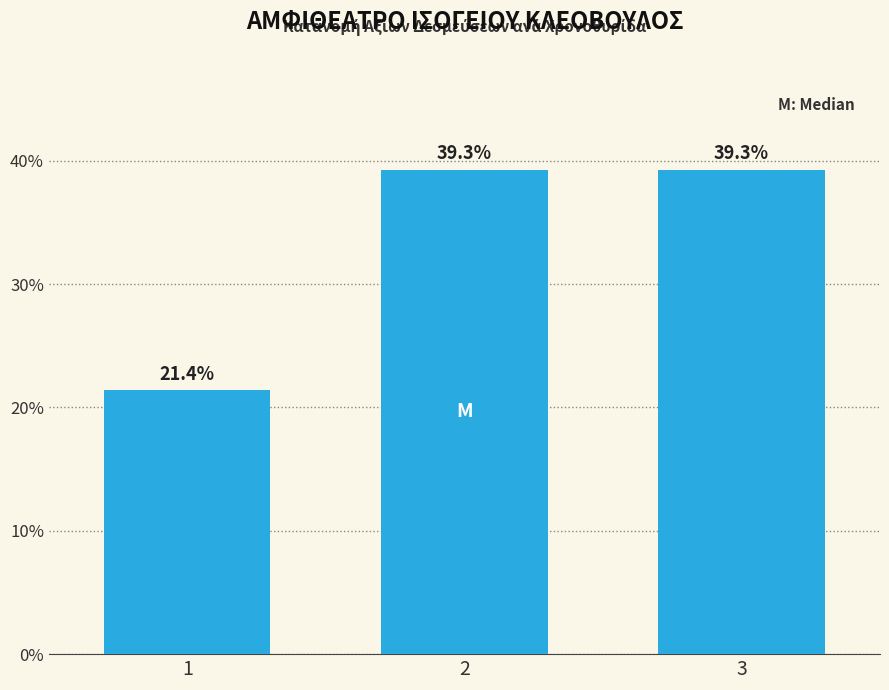

Reading right to left, list all the values displayed in this chart.

39.3	39.3	21.4